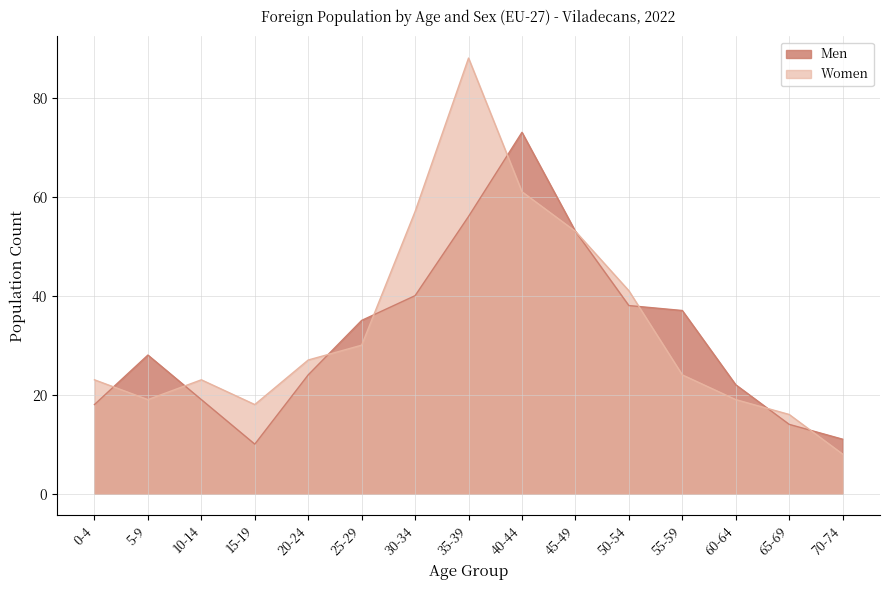

What is the label of the 2nd point from the left?

5-9